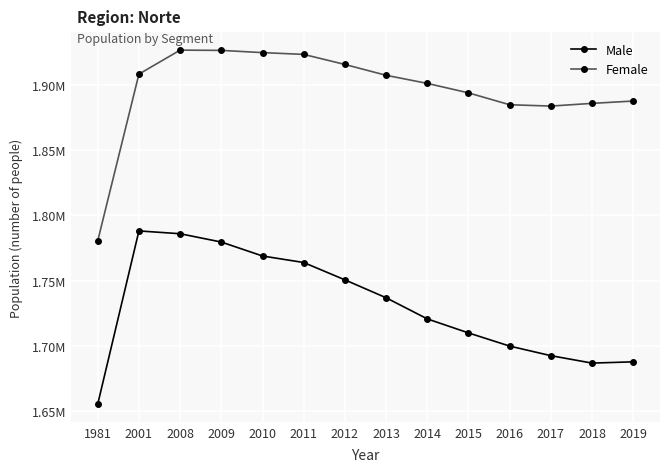

Is the value of Female at 2011 greater than the value of Male at 2011?

Yes